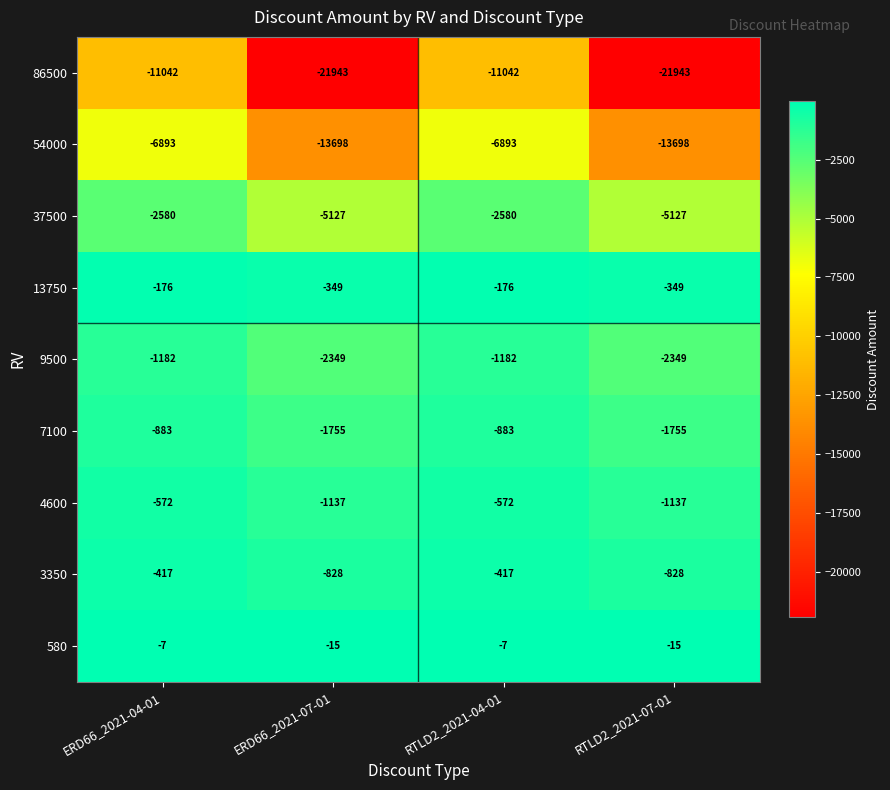

Is it true that 7100 equals -841 at RTLD2_2021-07-01?

False